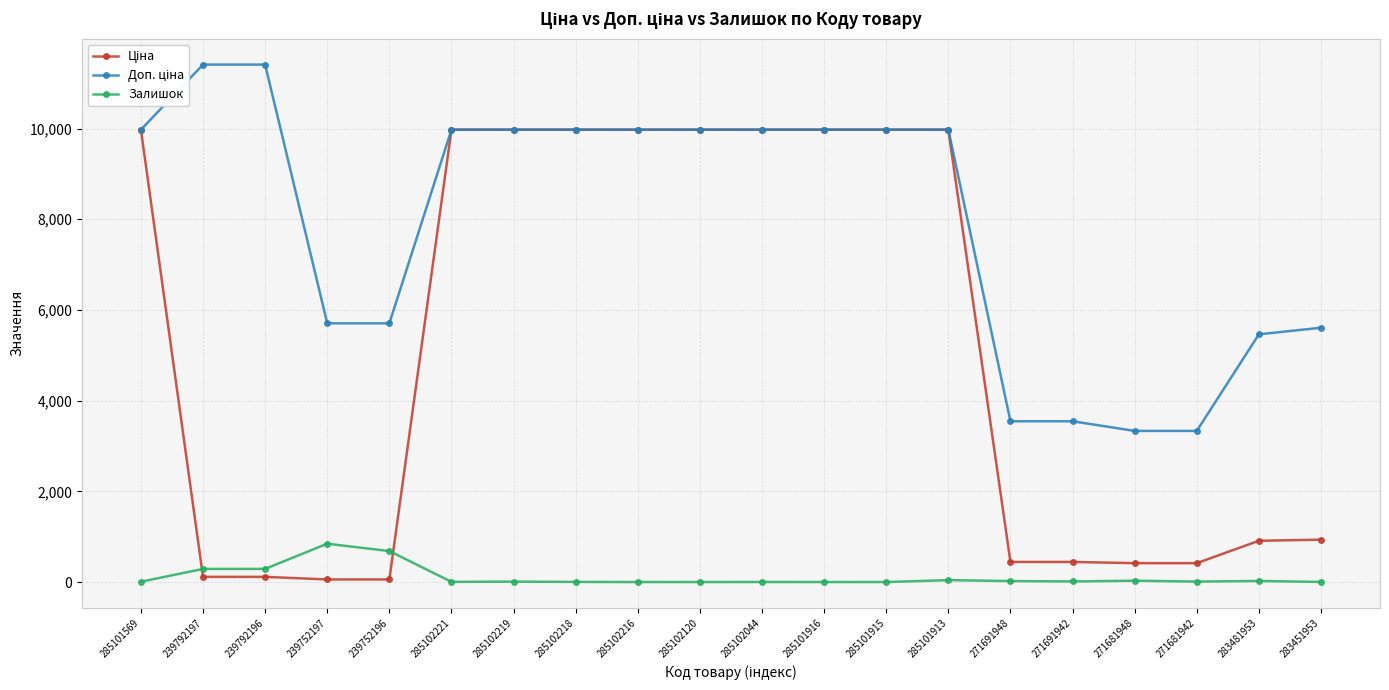

How many lines are shown in the chart?

3